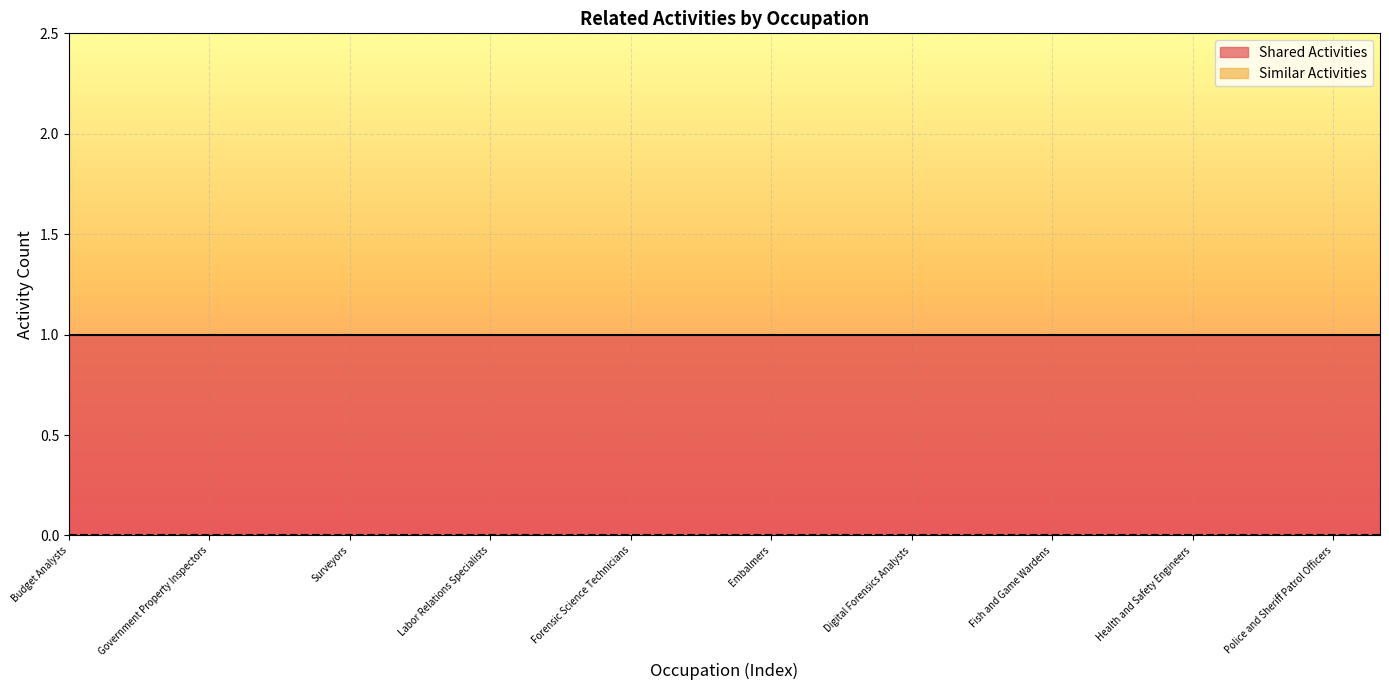

Reading right to left, list all the values displayed in this chart.

Shared Activities: 1	1	1	1	1	1	1	1	1	1	1	1	1	1	1	1	1	1	1	1	1	1	1	1	1	1	1	1	1
Similar Activities: 0	0	0	0	0	0	0	0	0	0	0	0	0	0	0	0	0	0	0	0	0	0	0	0	0	0	0	0	0